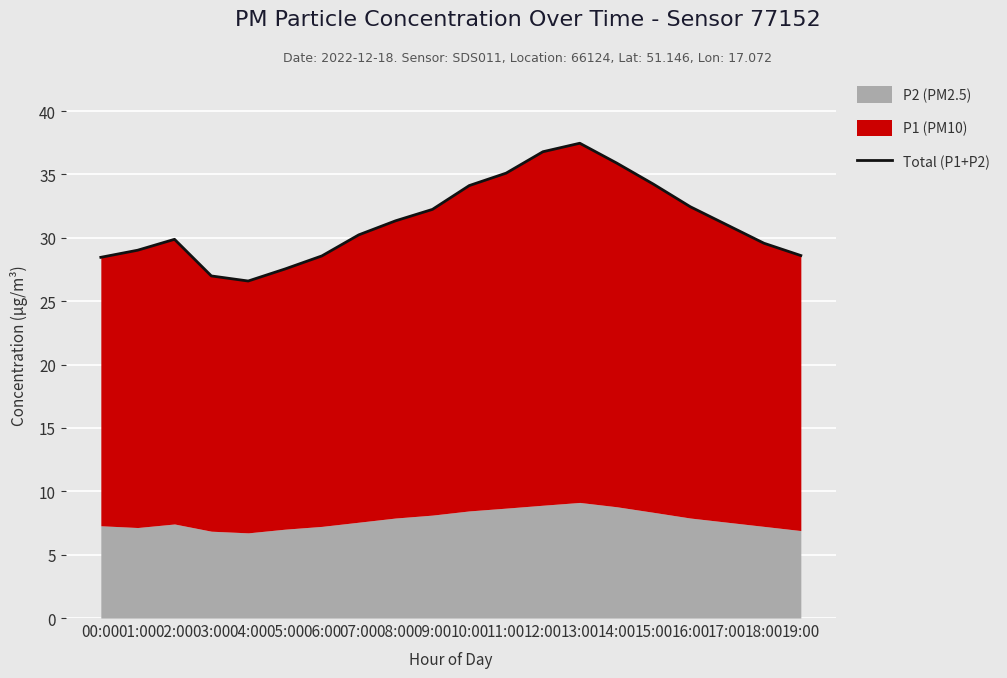

What is the label of the 2nd point from the right?

18:00